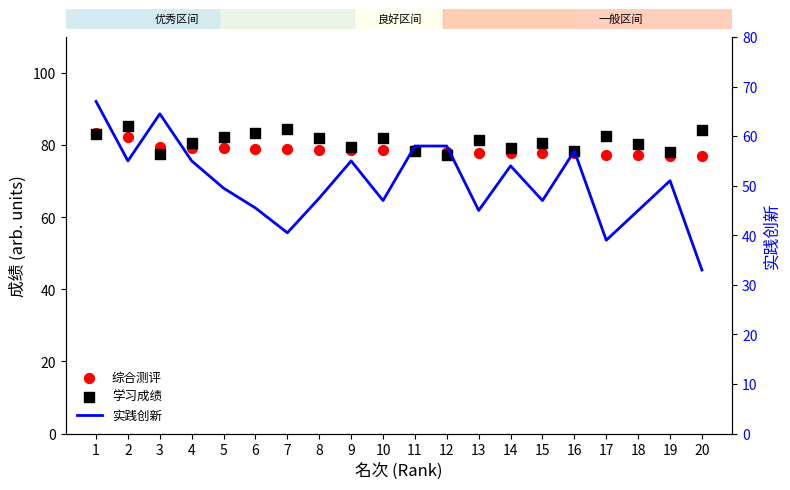

Is the value of 综合测评 at 8 greater than the value of 学习成绩 at 18?

No